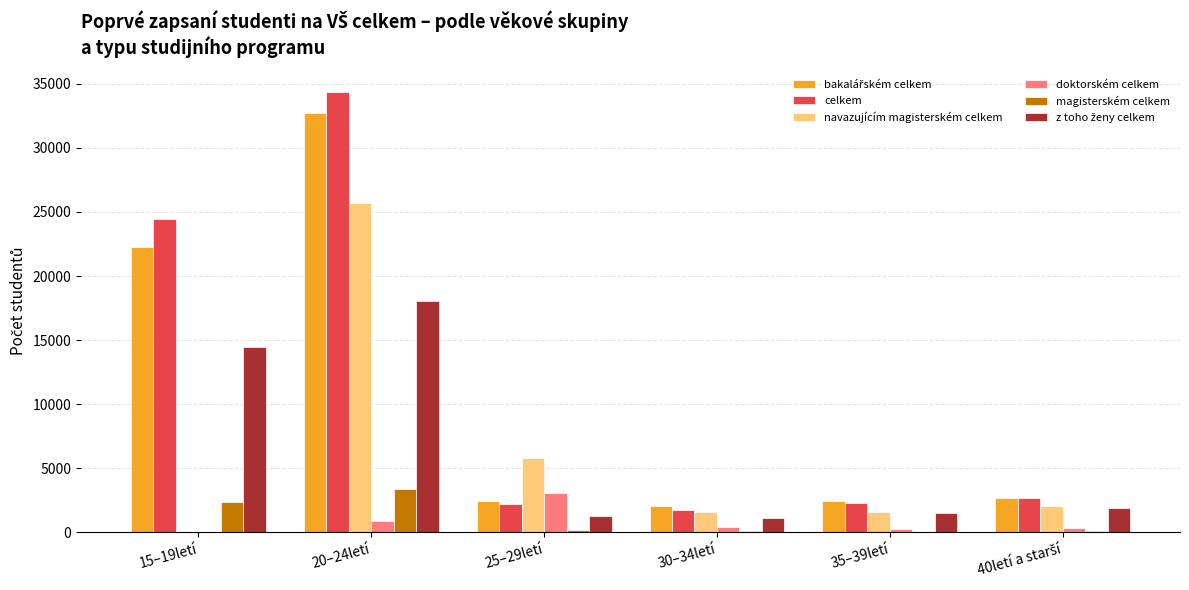

Which series has the largest range (max minus min)?

celkem